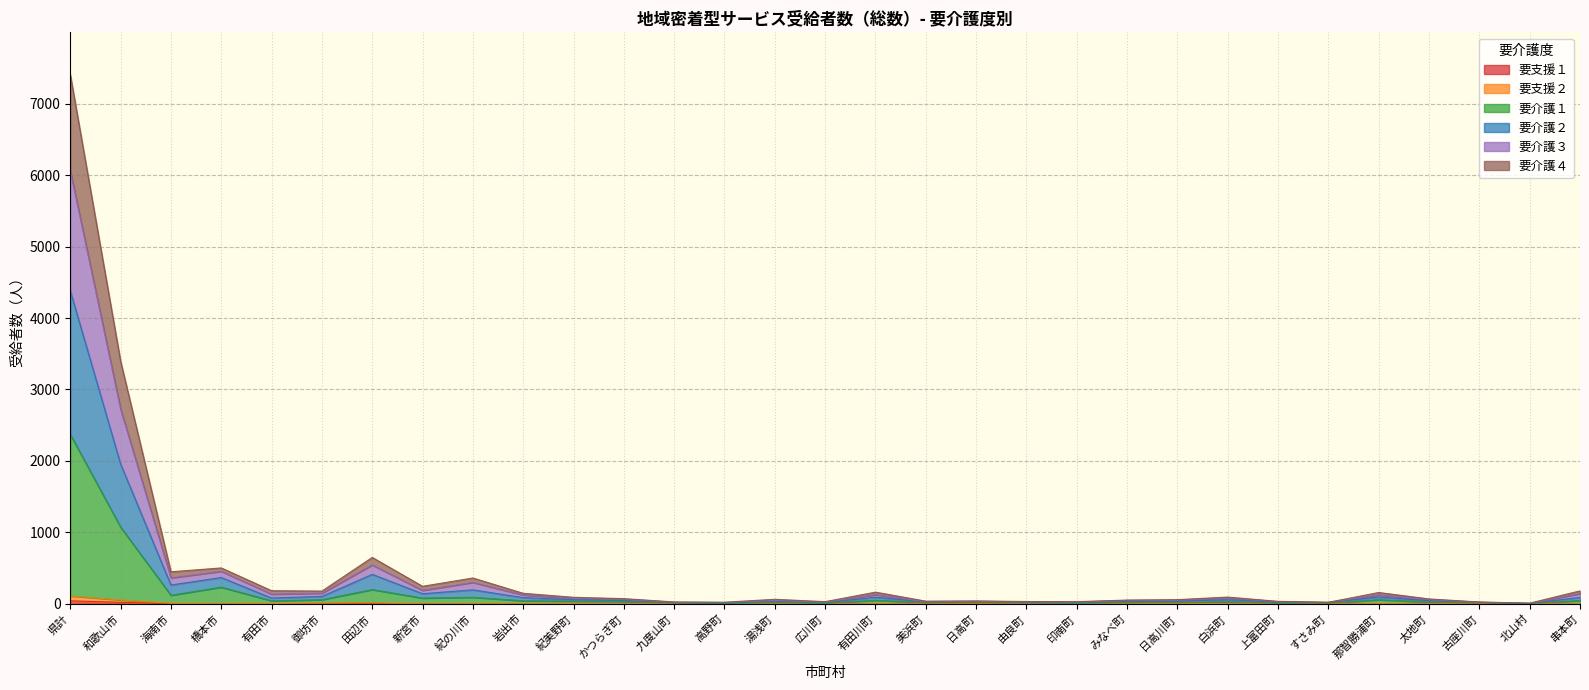

Does the chart have visible grid lines?

Yes